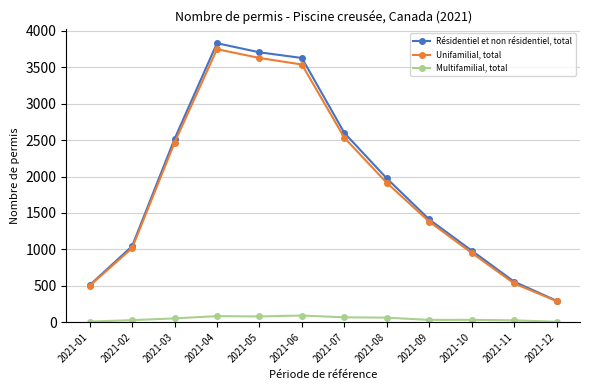

What is the value of the Résidentiel et non résidentiel, total point at the 7th from the left?

2599